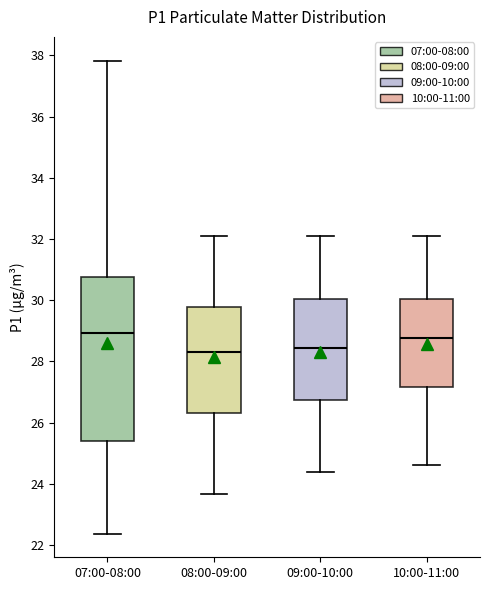

Where is the upper edge of the box for 07:00-08:00 on the y-axis? The values are not printed on the chart, so give them approximately, as read against the axis.

30.8